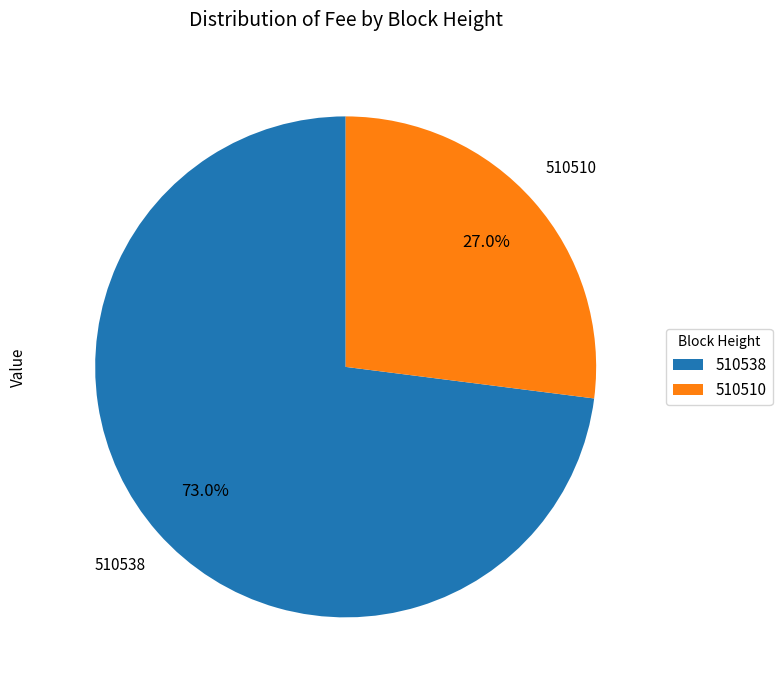

Which slice is the largest?

510538